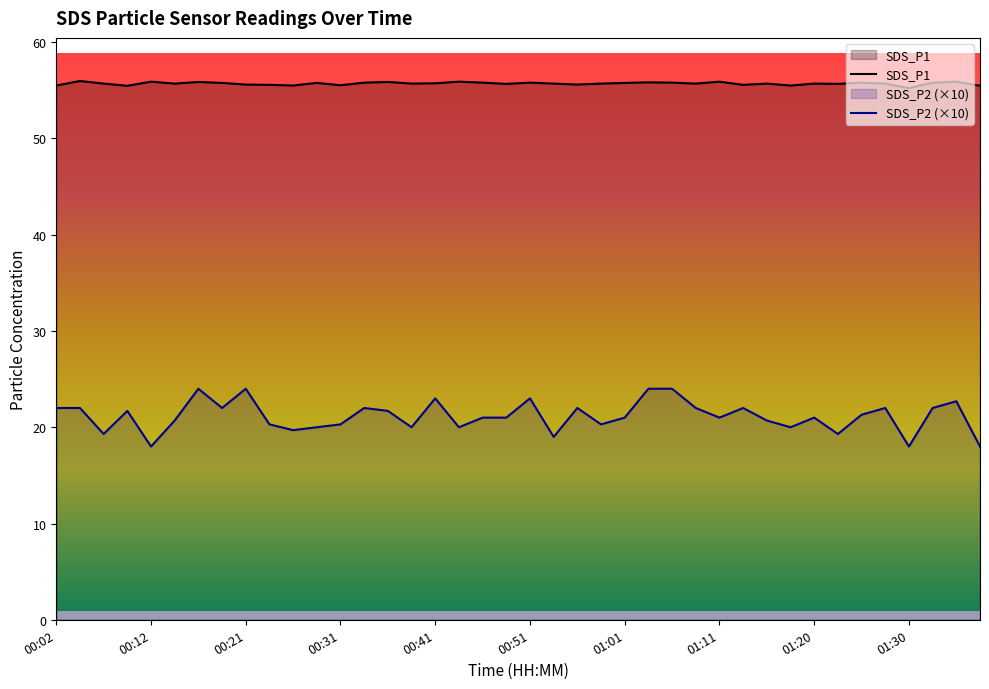

Rank the series at 00:56 from highest to lowest value.

SDS_P1, SDS_P2